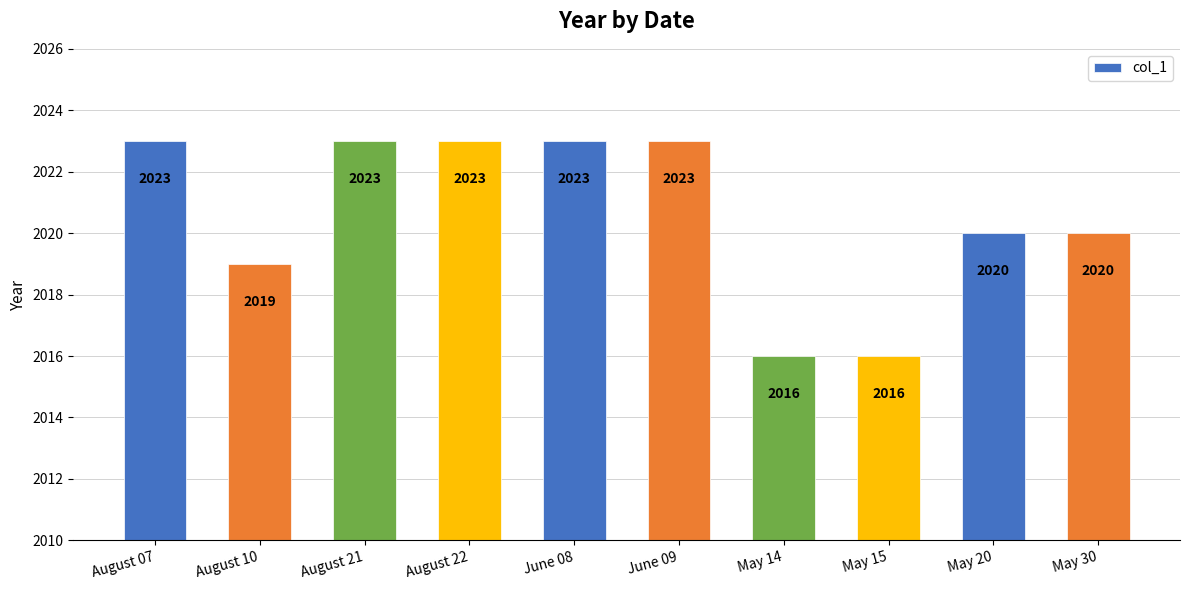

Does the chart contain stacked bars?

No